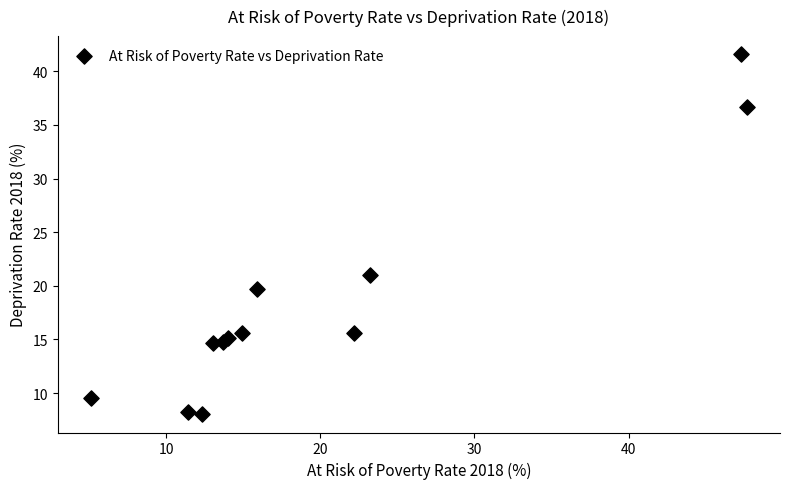

What Y value in the scatter plot is closest to 24?

21.0